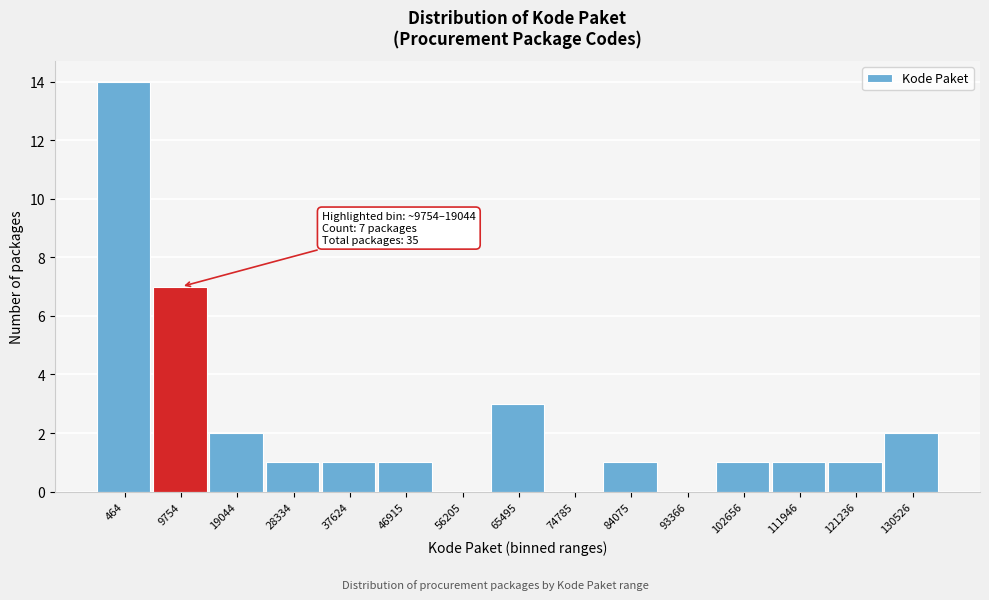

Reading right to left, list all the values displayed in this chart.

130526=2	121236=1	111946=1	102656=1	93366=0	84075=1	74785=0	65495=3	56205=0	46915=1	37624=1	28334=1	19044=2	9754=7	464=14